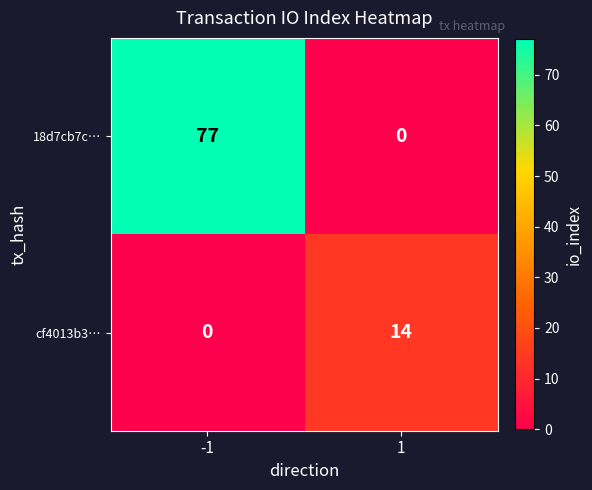

What is the sum of all cf4013b3… values?

14